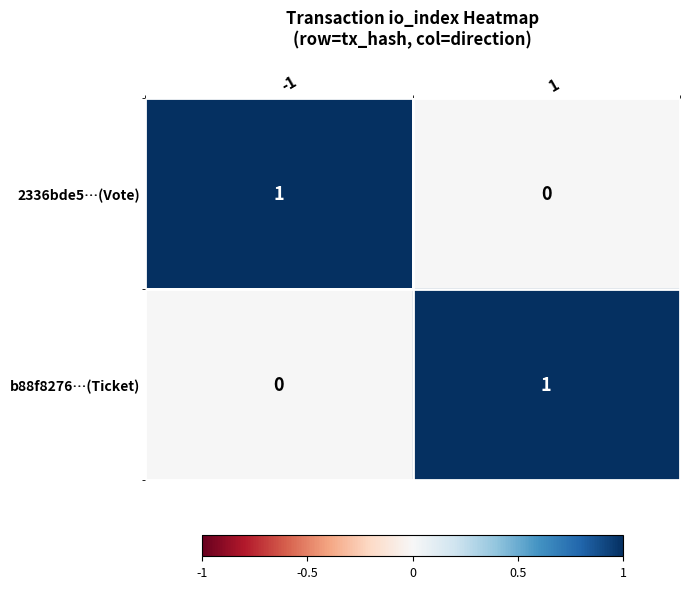

Reading left to right, what are all the values shown in this chart?

2336bde5…(Vote): -1=1	1=0
b88f8276…(Ticket): -1=0	1=1